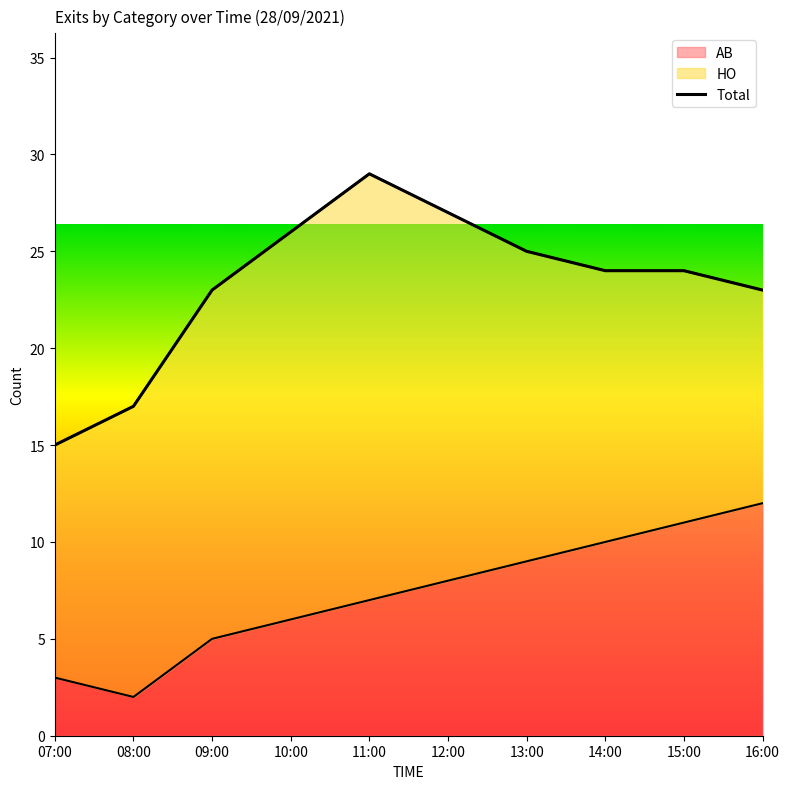

What is the maximum value shown in the chart?

12